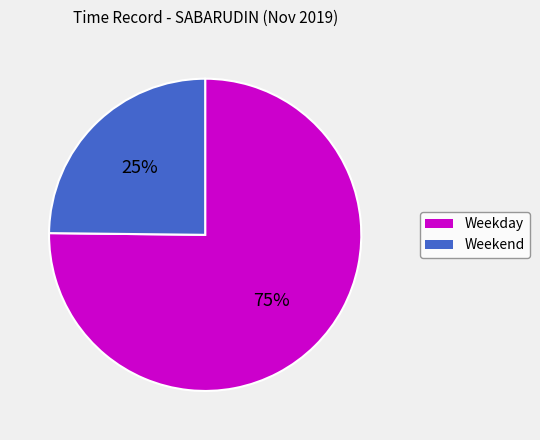

Do Weekday and Weekend together represent more than half of the pie?

Yes